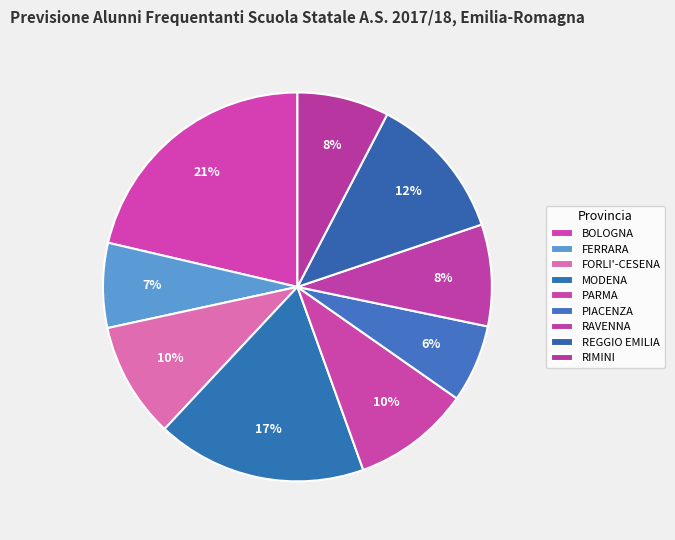

How many segments does this pie chart have?

9